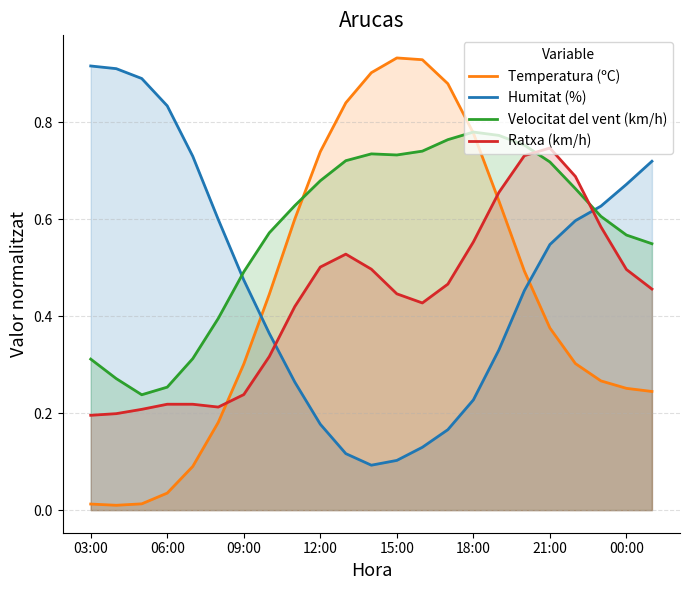

Read the Ratxa (km/h) value at 03:00.

0.2